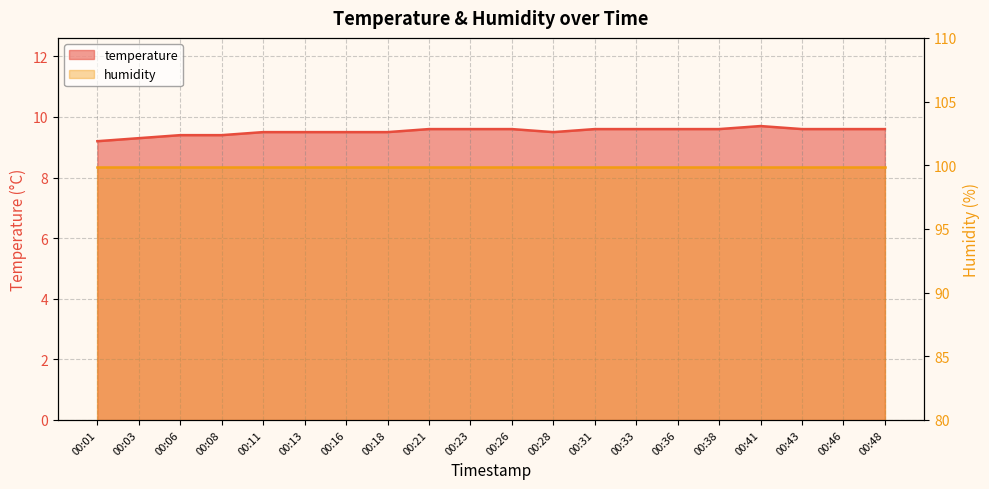

How many points are higher than both their immediate neighbors (excluding endpoints)?

1